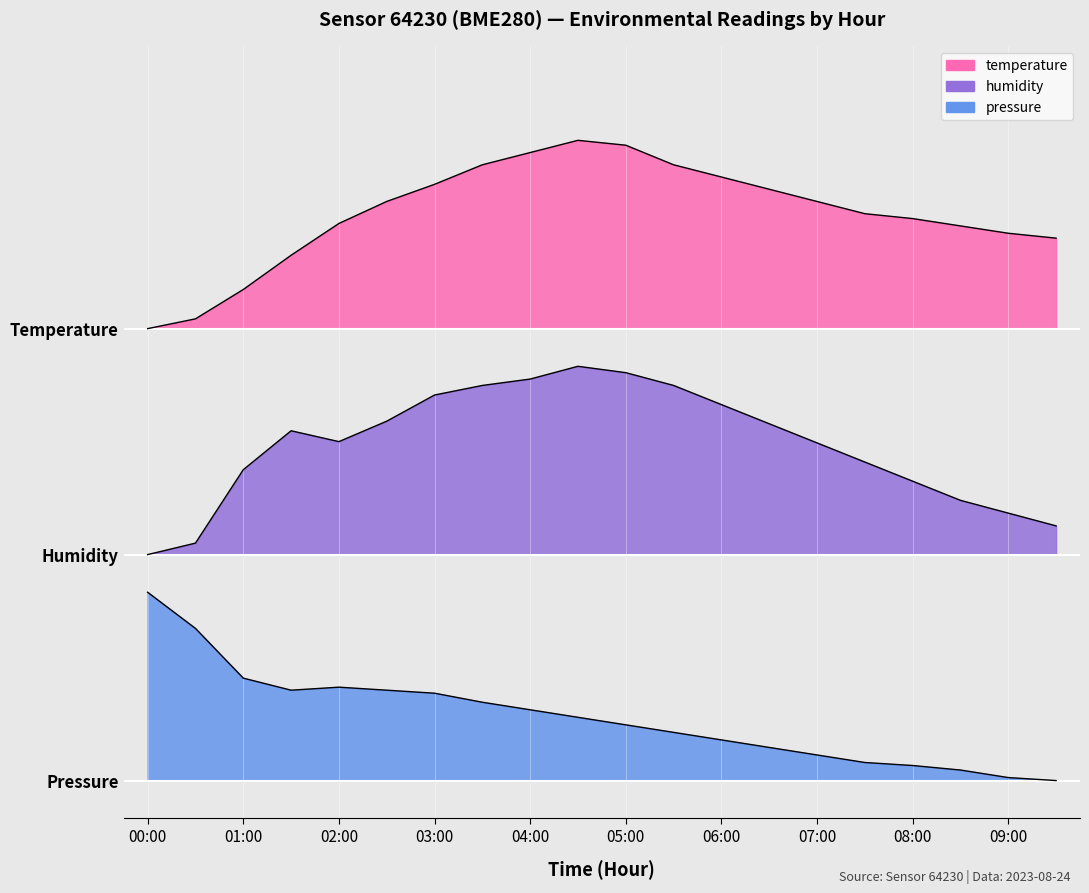

How many interior local valleys does the humidity series have?

1